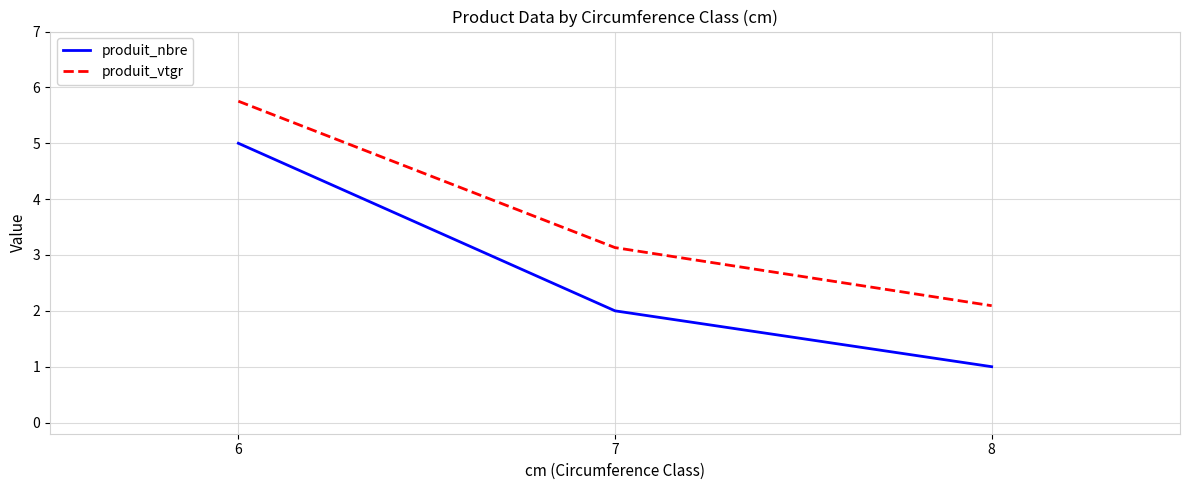

At which category is the sum across all series the highest?

6